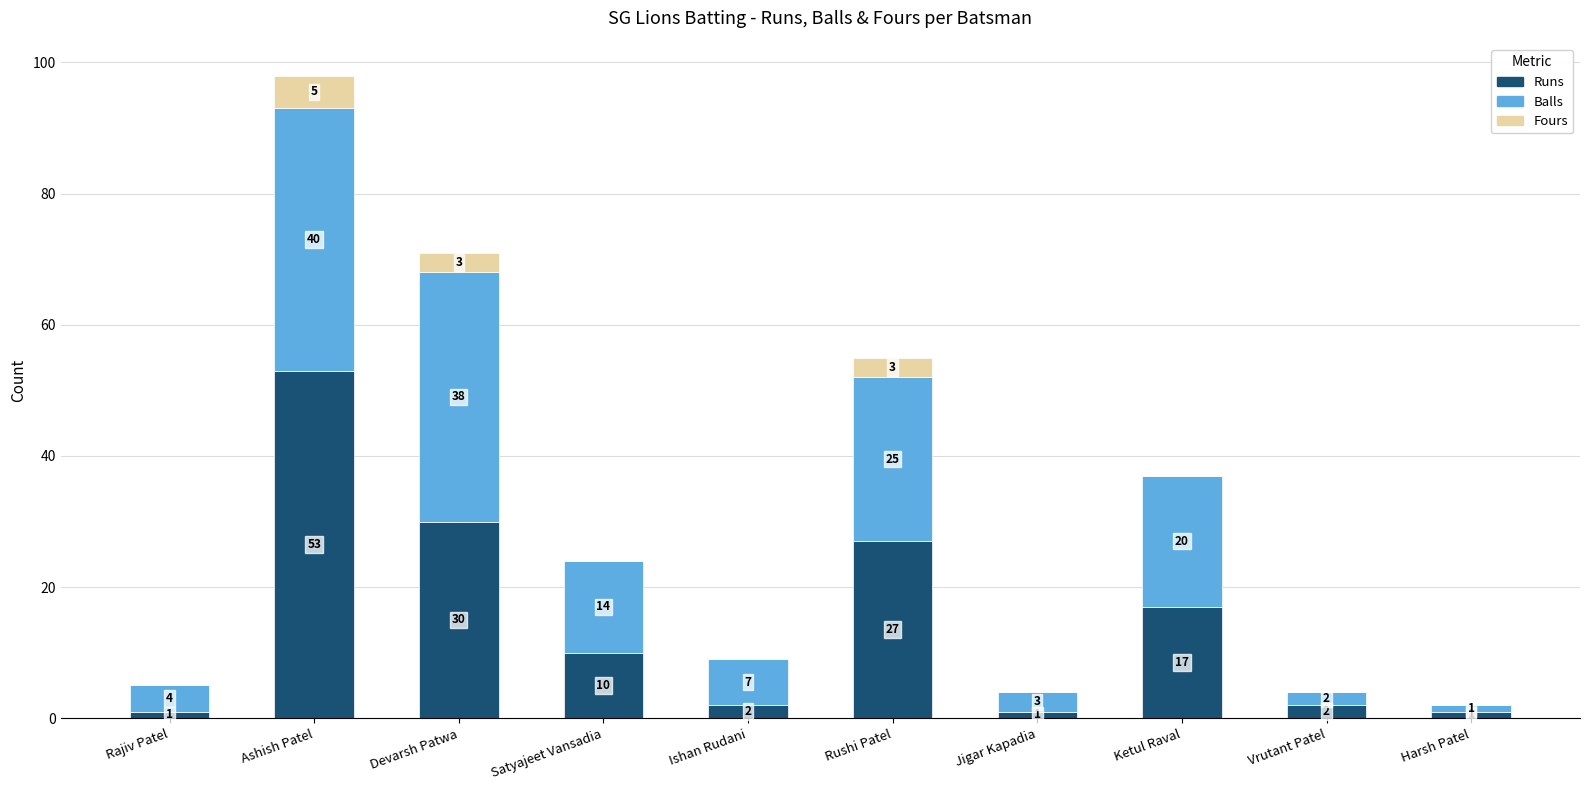

What is the sum of the Runs values at Harsh Patel and Vrutant Patel?

3